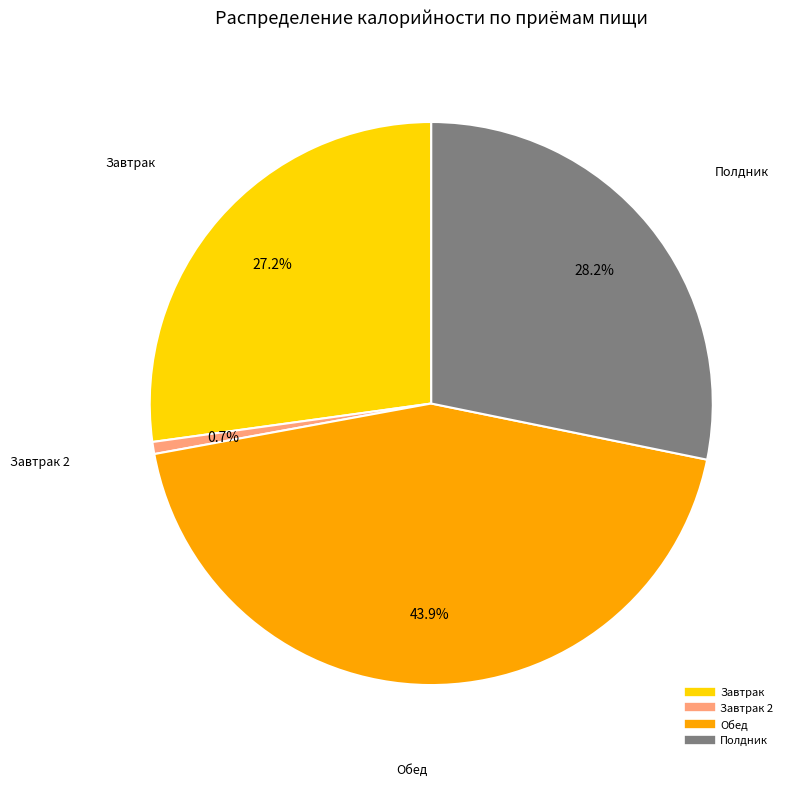

Is there a majority slice in this chart?

No